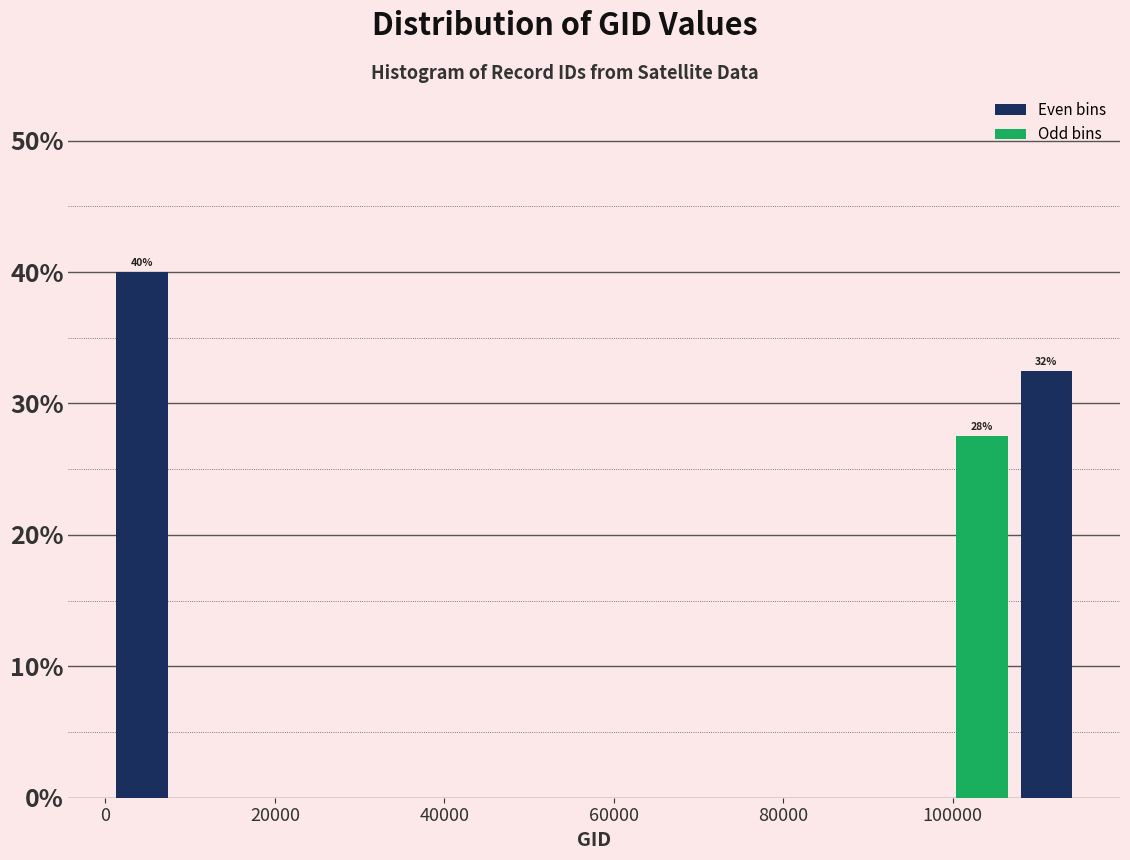

Read against the x-axis, roughly where is the centre of the tallest bar?

4000